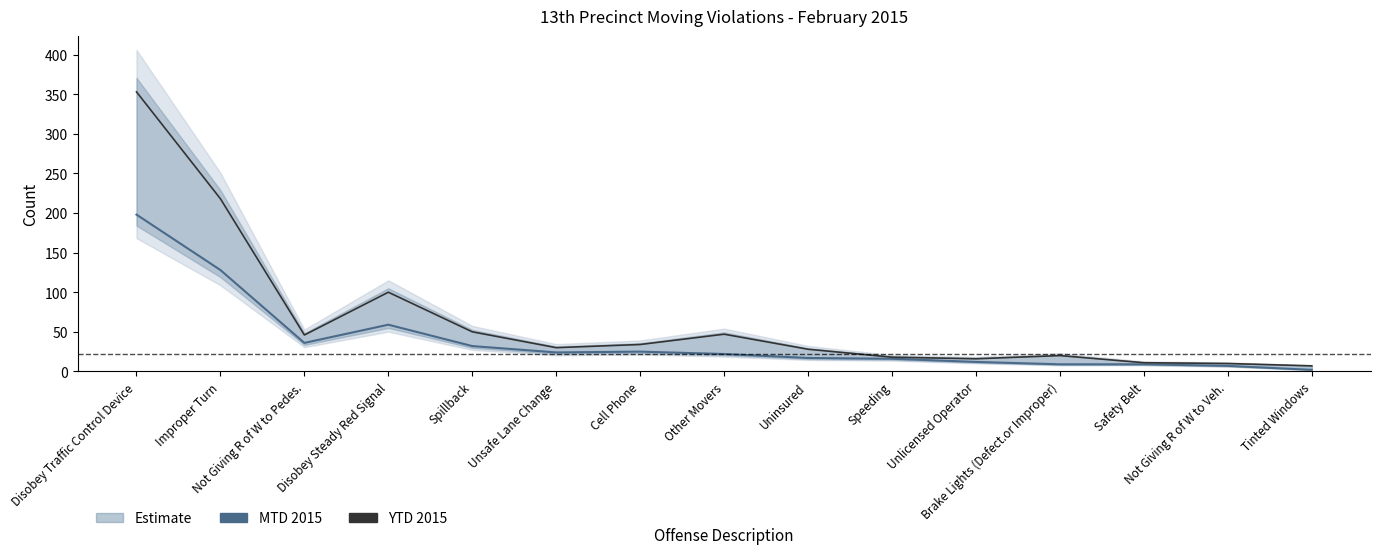

What is the sum of all YTD 2015 values?

988